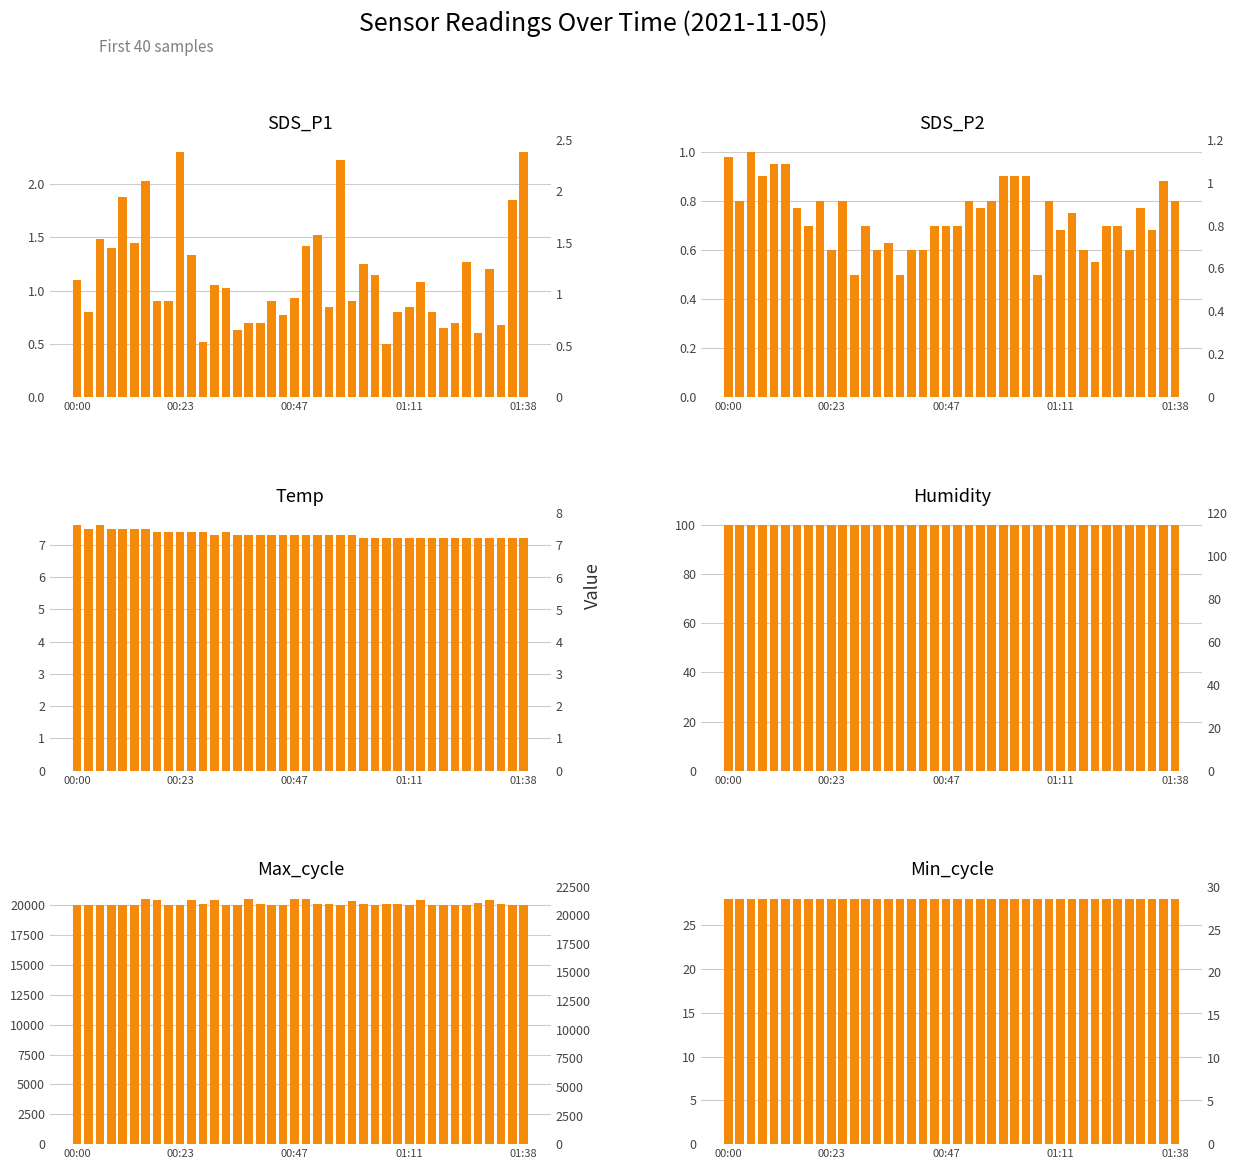

The SDS_P2 series shows 0.2 at 00:47. True or false?

False